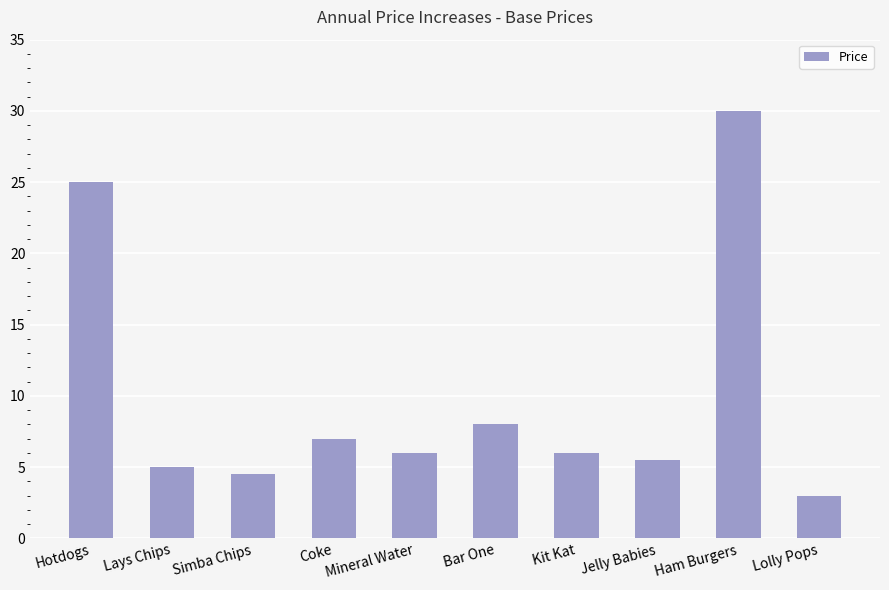

Are the bars horizontal?

No